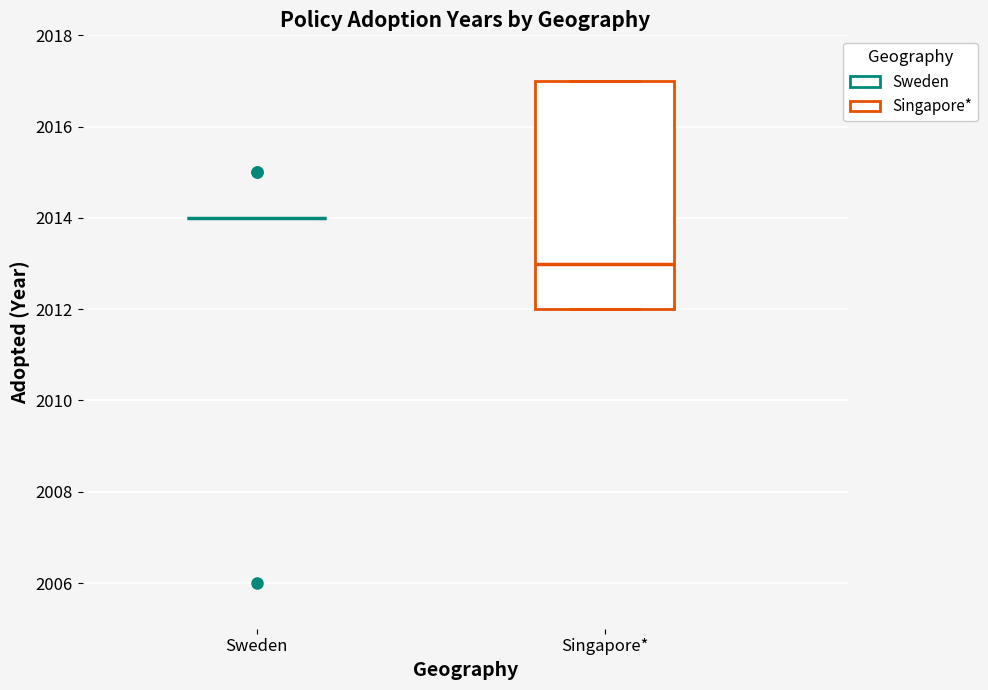

Reading left to right, read every box against the y-axis: the position of its median line, the range the box covers, and the ends of its whiskers. The values are not printed on the chart, so give them approximately, as read against the axis.

Sweden: box collapsed to a line at 2014, whiskers 2014 to 2014
Singapore*: median 2013, box 2012 to 2017, whiskers 2012 to 2017